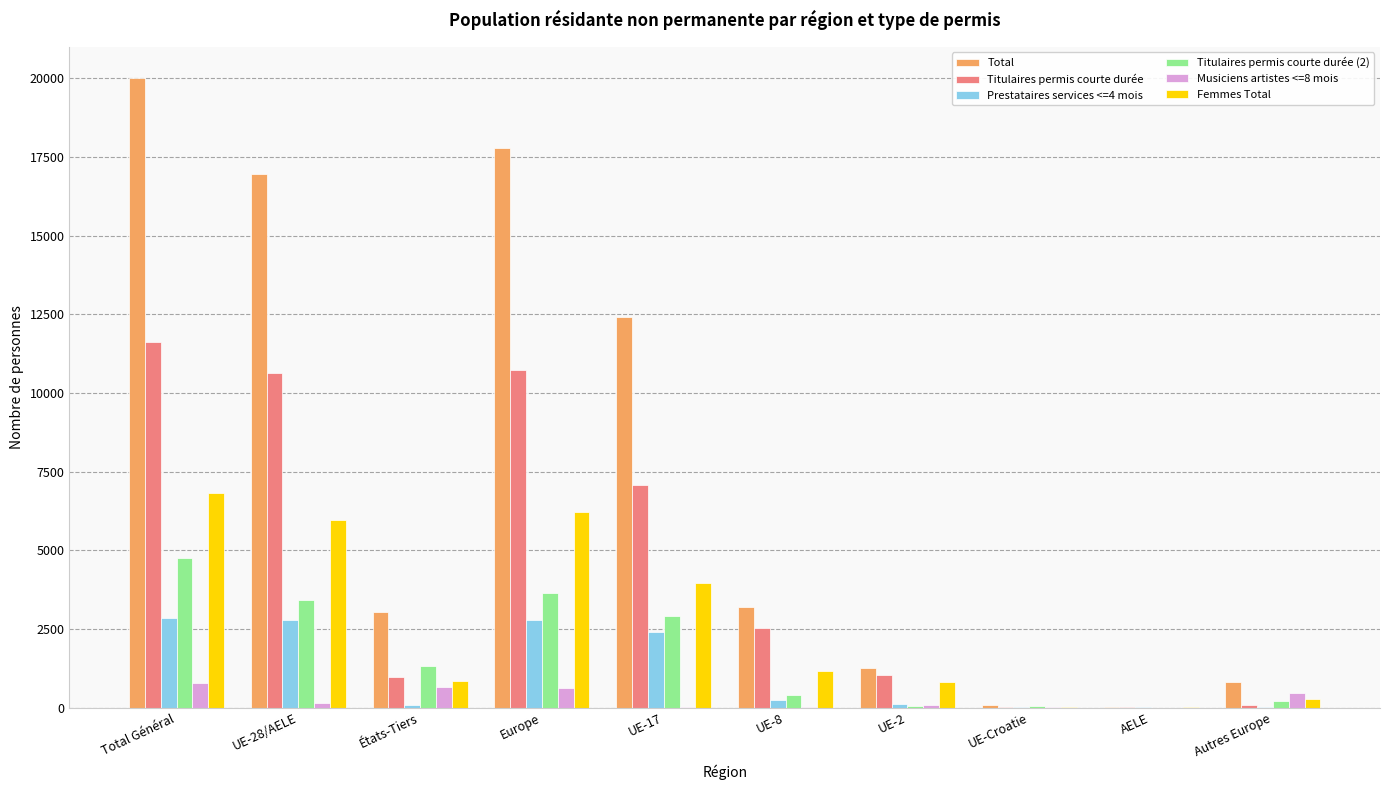

Is the value of Femmes Total at UE-8 greater than the value of Titulaires permis courte durée (2) at Autres Europe?

Yes